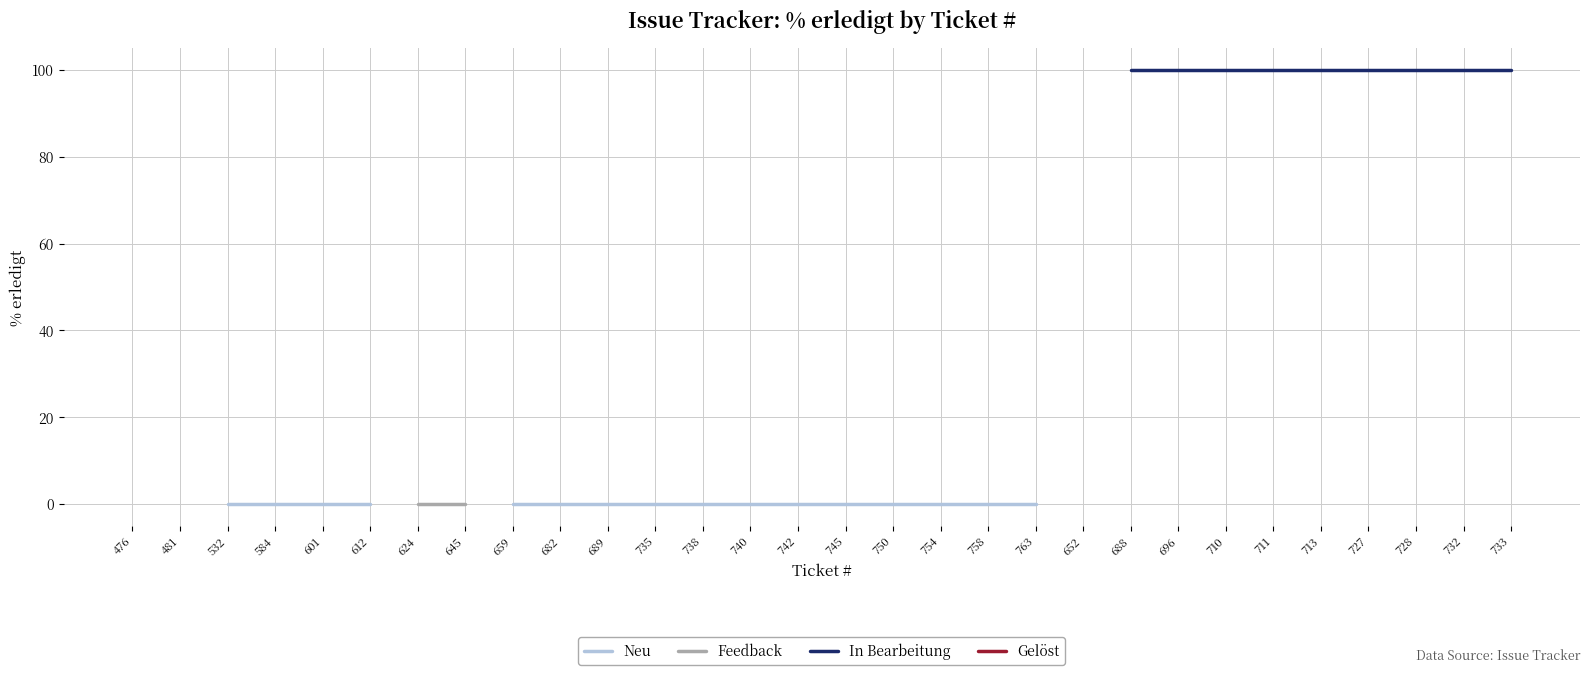

Is the value of Gelöst at 740 greater than the value of Neu at 624?

No